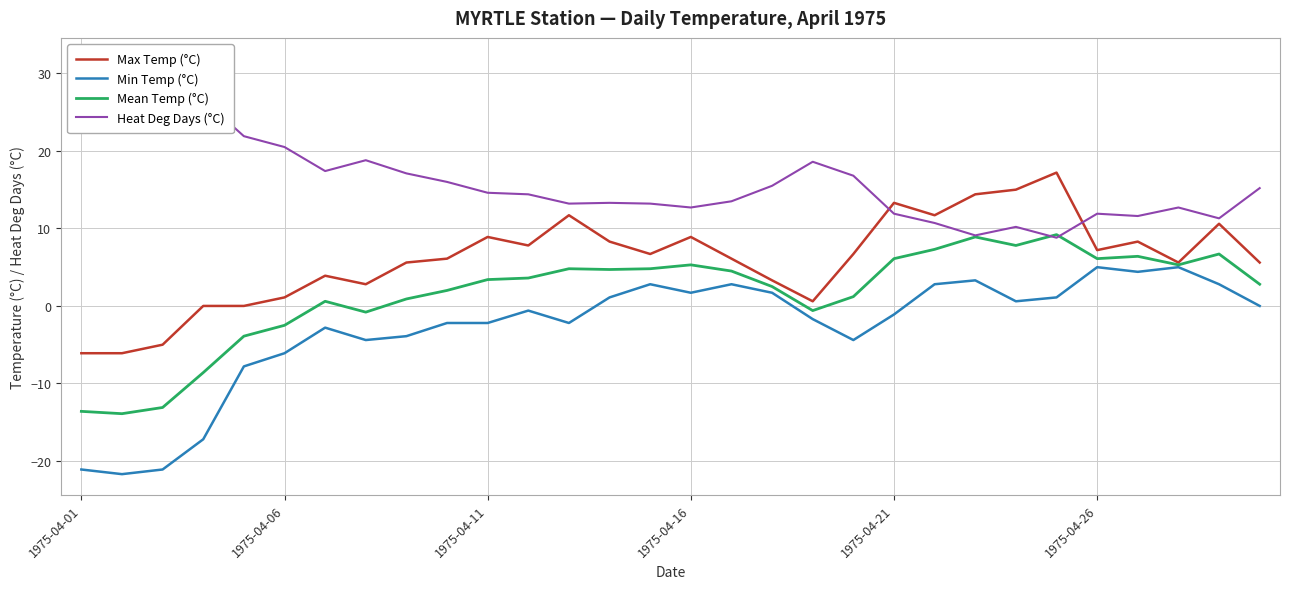

How many values in the Max Temp (°C) series are below 6?

13